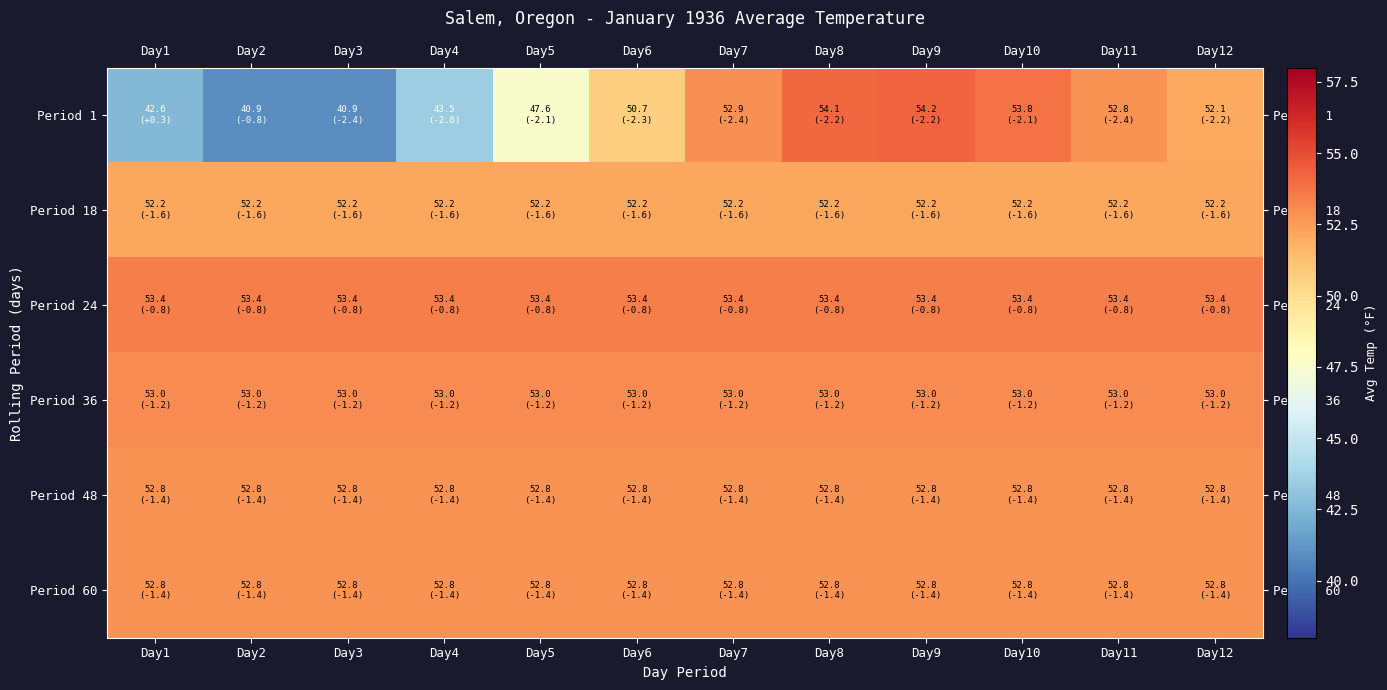

At how many categories does at least one series exceed 49?

12